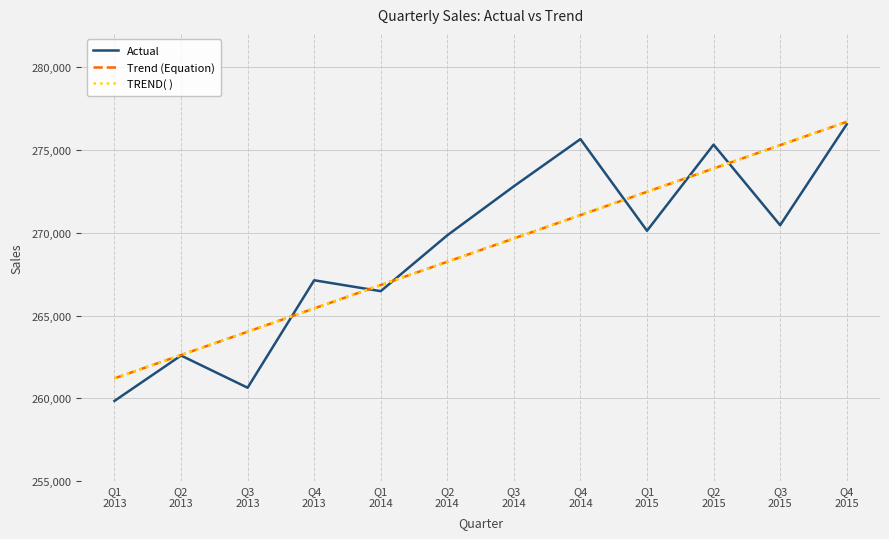

Which series has the largest range (max minus min)?

Actual